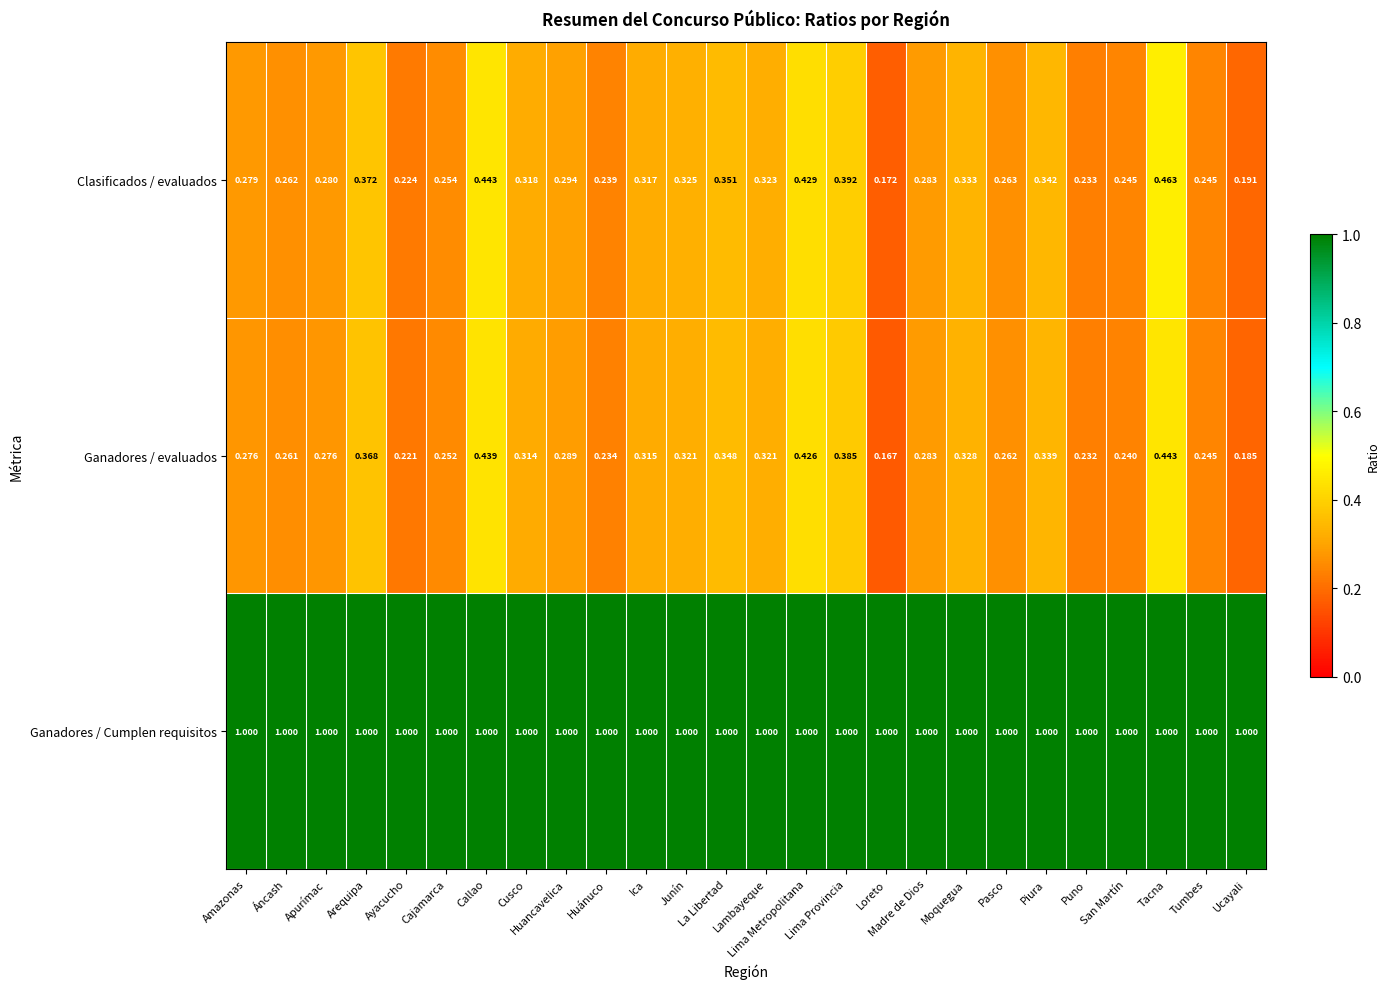

Which series has the largest total across all categories?

Ganadores / Cumplen requisitos